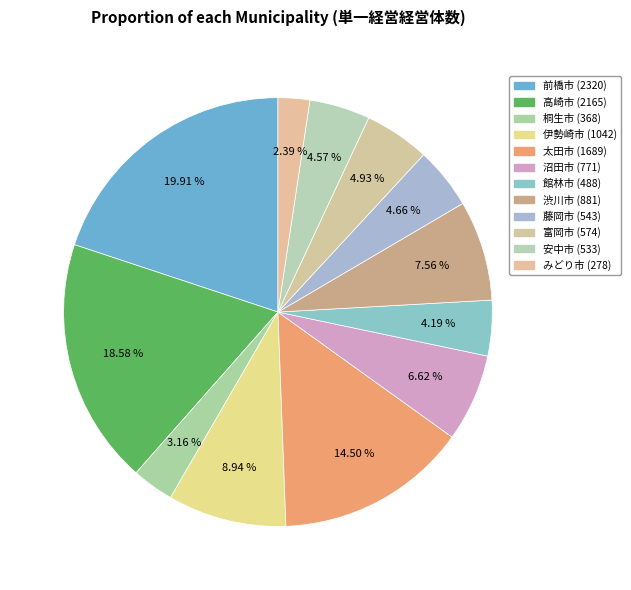

To the nearest percent, what is the difference between the 安中市 and 伊勢崎市 slice percentages?

4%